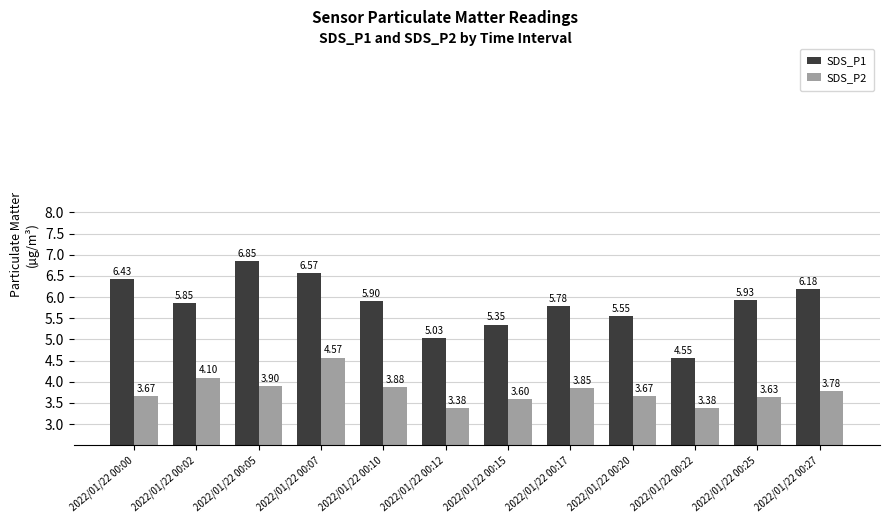

At how many categories does at least one series exceed 5?

11